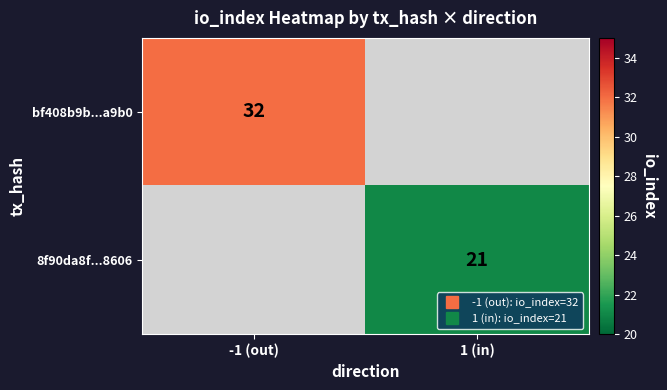

The 8f90da8f...8606 series shows 14.2 at 1 (in). True or false?

False